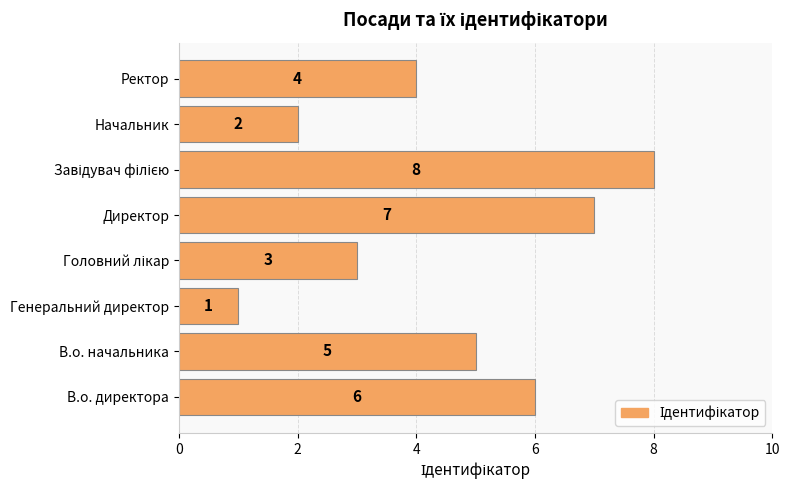

Reading bottom to top, what are all the values shown in this chart?

6	5	1	3	7	8	2	4